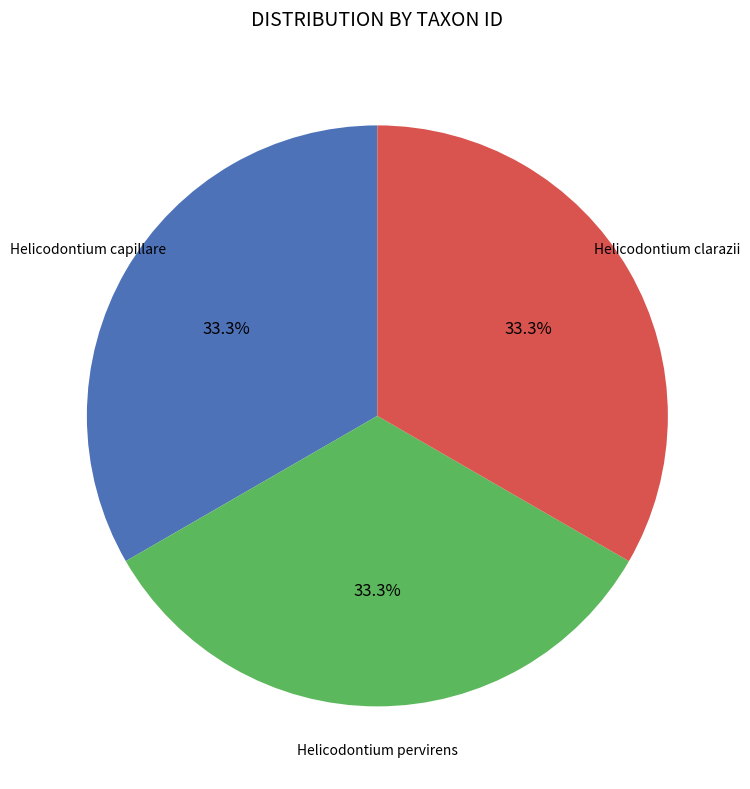

Is there a majority slice in this chart?

No